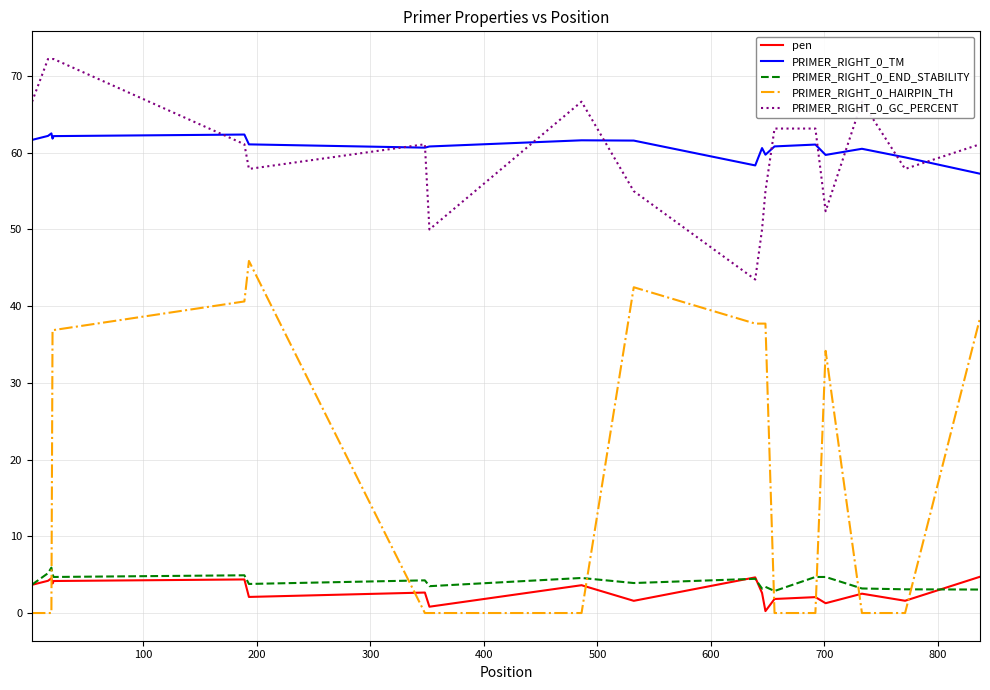

What is the highest value of the pen series?

4.7